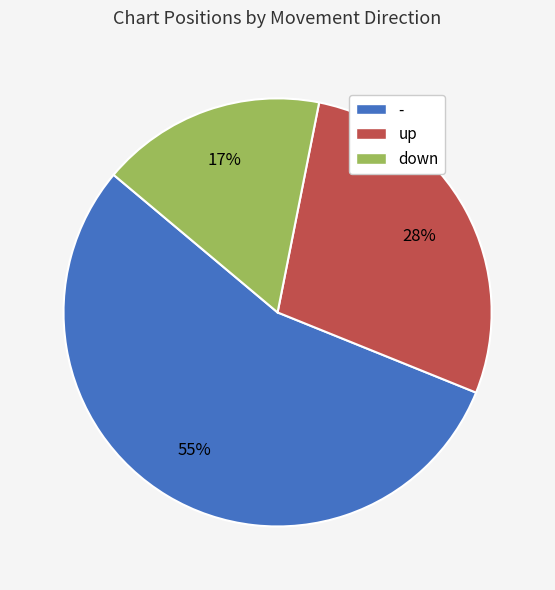

How many segments does this pie chart have?

3